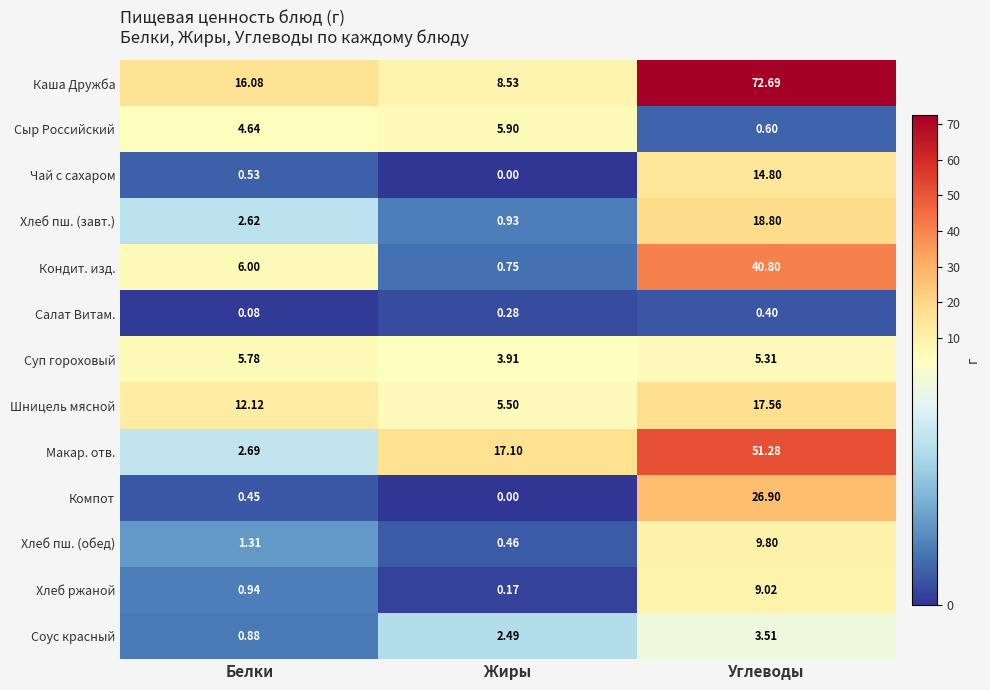

Between Белки and Углеводы, which series saw the biggest shift?

Каша Дружба